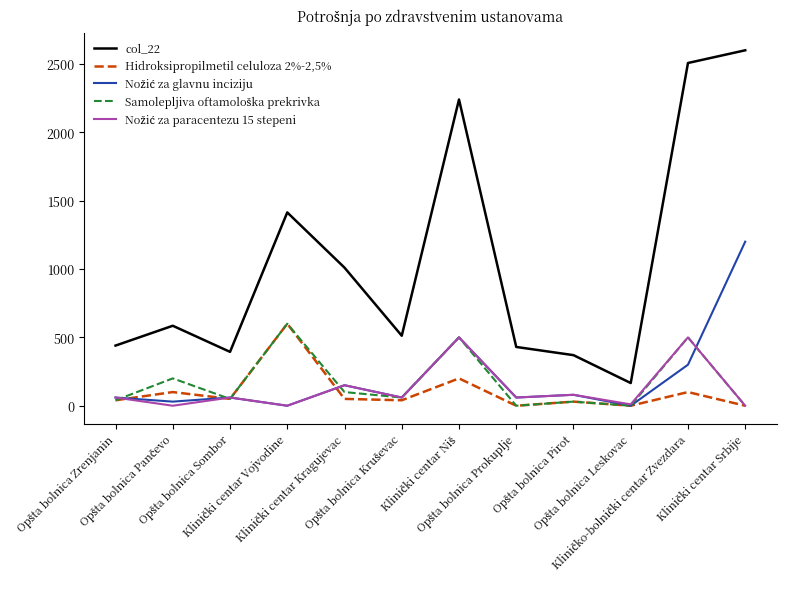

What is the maximum value shown in the chart?

2600